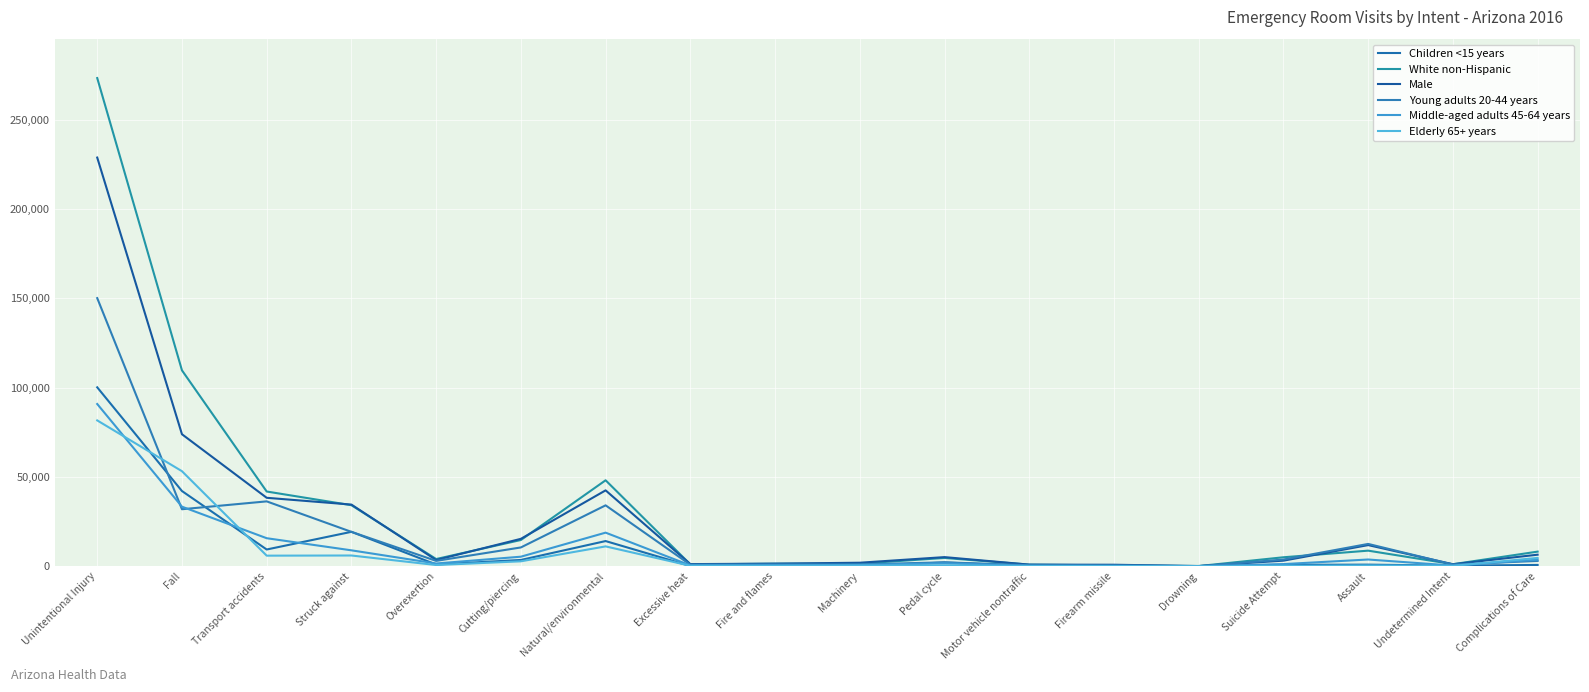

What is the difference between the highest and lowest values at Complications of Care?

7464